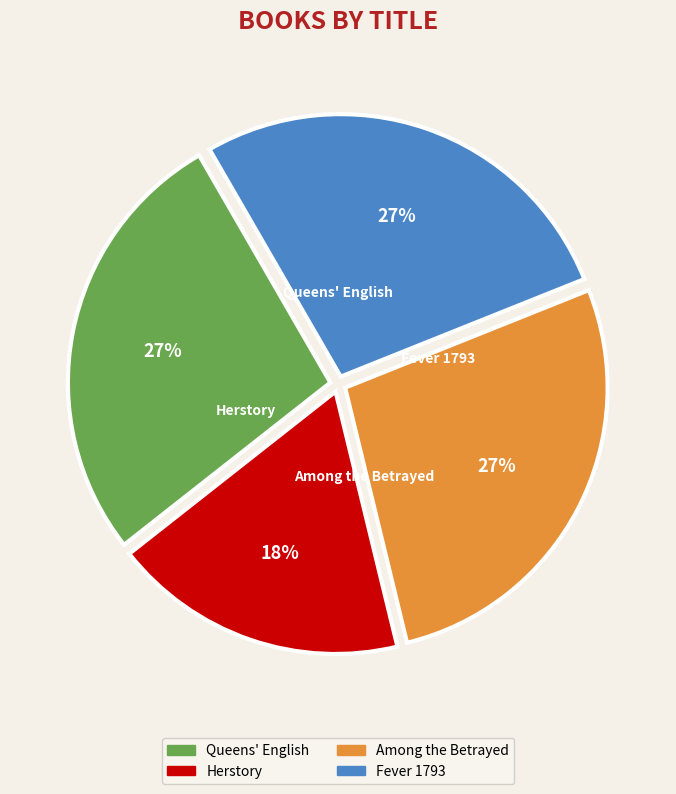

Combined, what portion of the pie is Among the Betrayed and Fever 1793?

54.5%